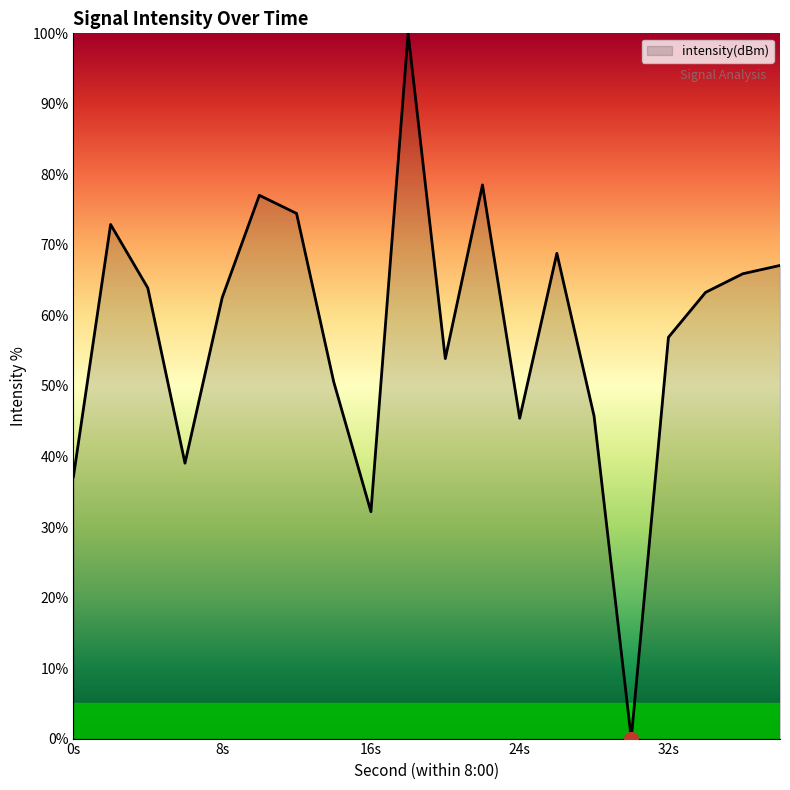

What is the difference between the maximum and minimum values?

100.0